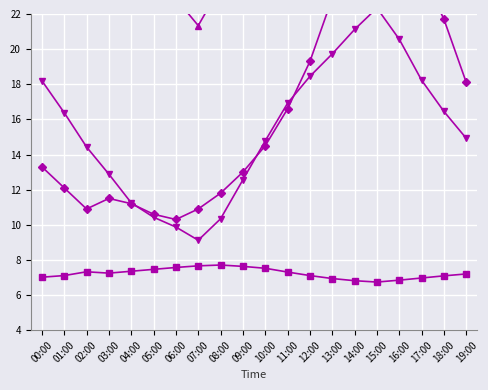

The Humidity (scaled) series shows 7.0 at 17:00. True or false?

True